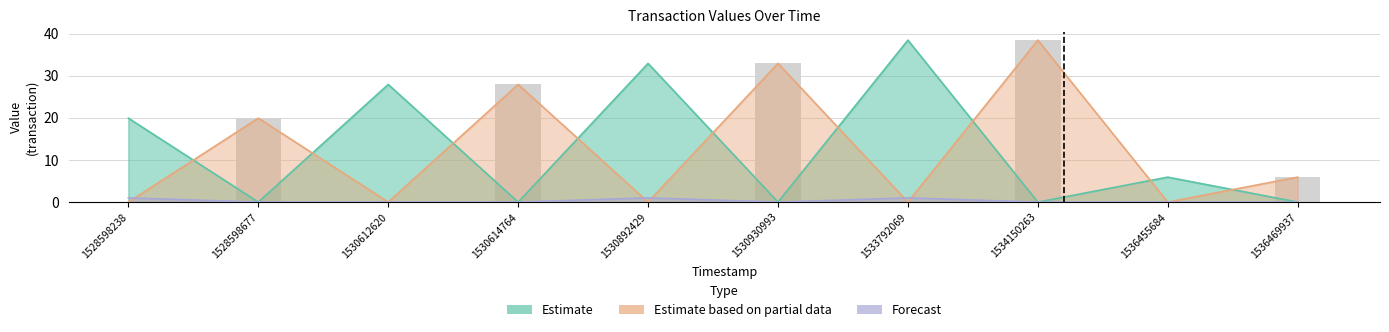

What is the total value across all series at 1530930993?

66.8